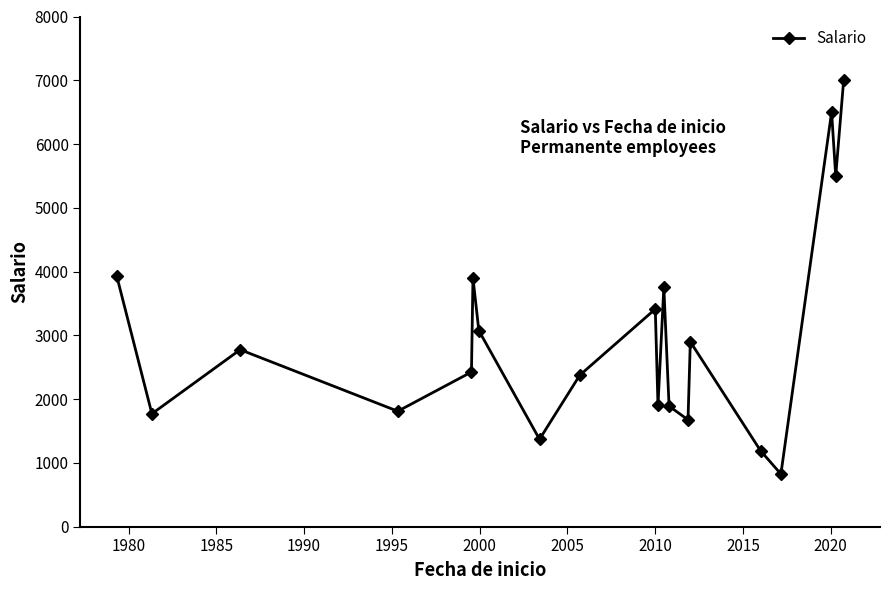

What is the smallest value displayed?

825